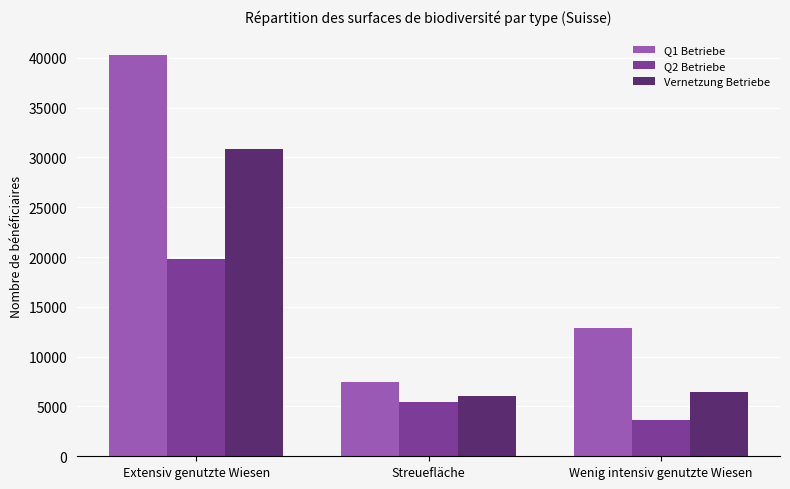

How many values in the Vernetzung Betriebe series are below 6402?

1